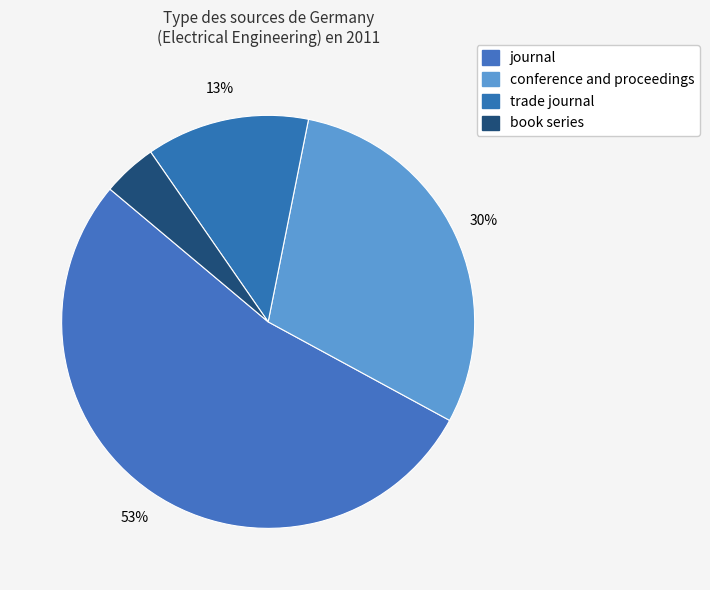

What percentage is the journal slice, to the nearest percent?

53%